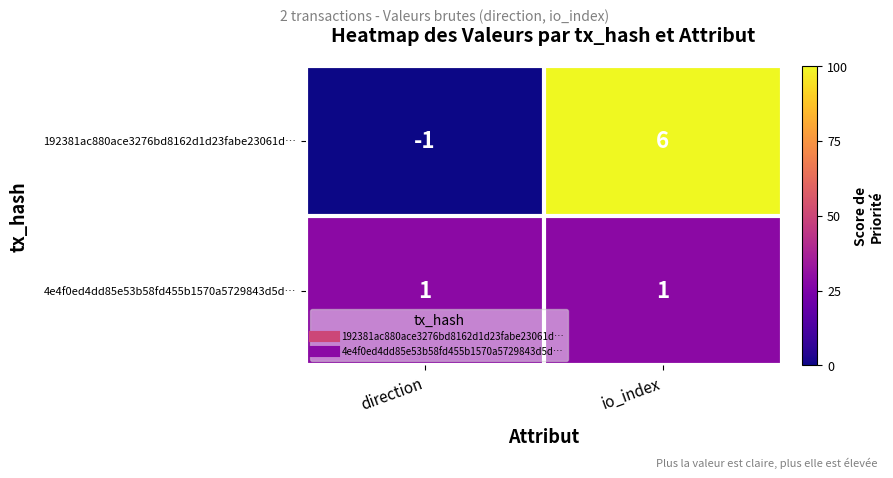

Which series has the largest range (max minus min)?

192381ac880ace3276bd8162d1d23fabe23061d…